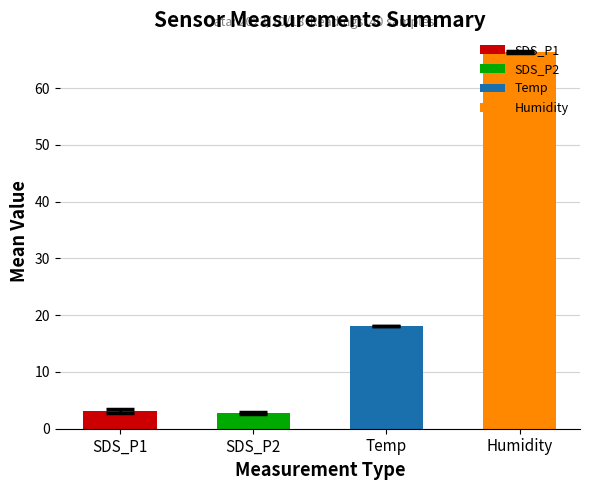

What is the difference between the maximum and minimum values?

63.6